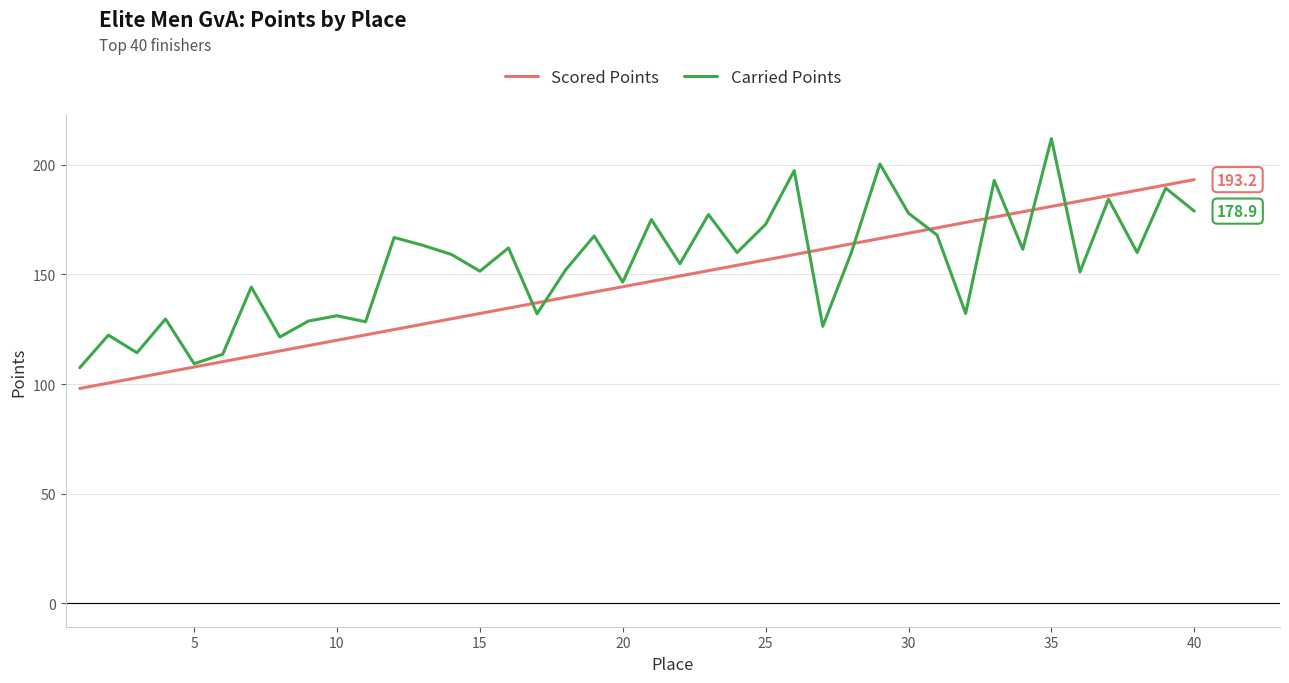

What is the smallest value displayed?

98.0